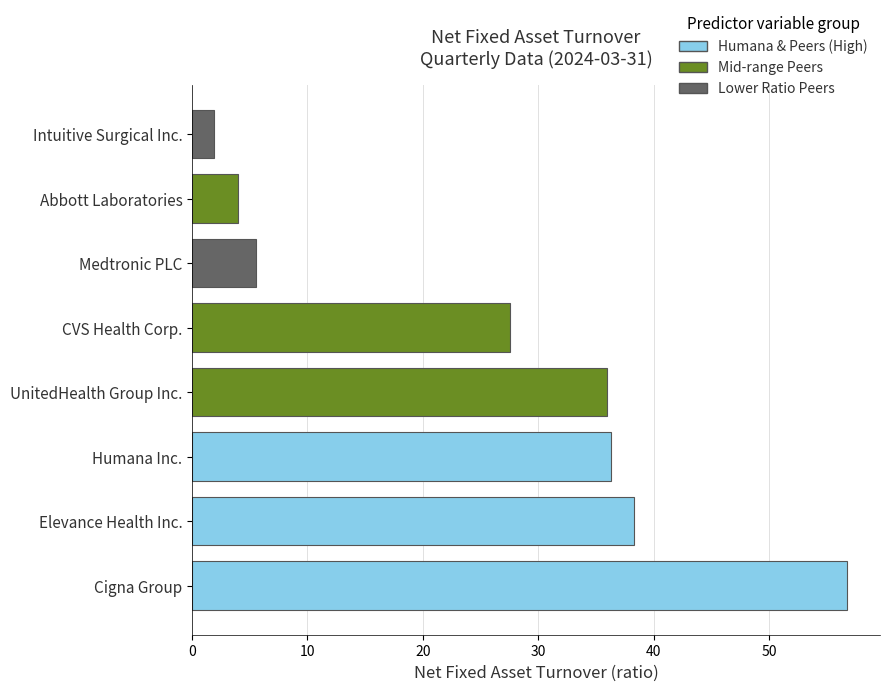

Approximately how many times larger is the value at Cigna Group compared to UnitedHealth Group Inc.?

1.6